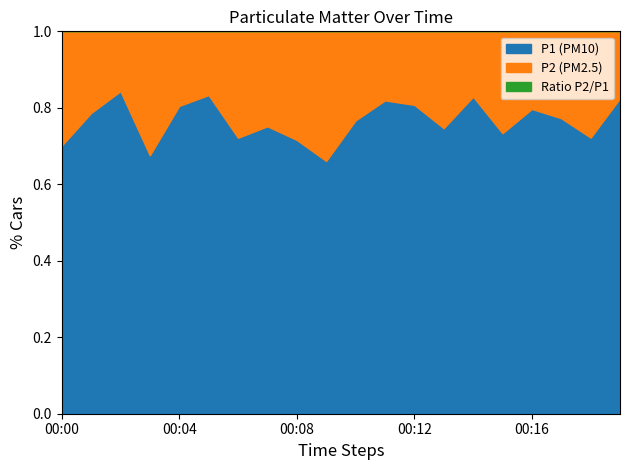

Does the chart have visible grid lines?

No